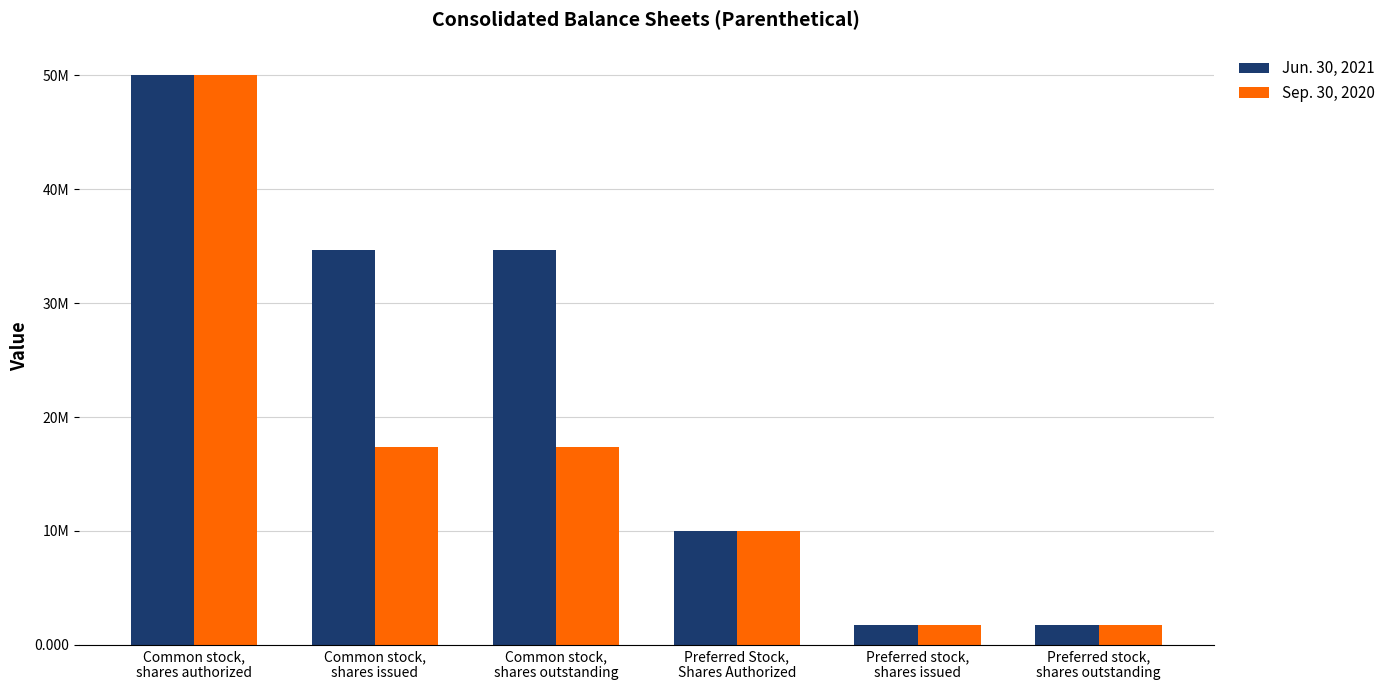

How many Jun. 30, 2021 values are between 1750000 and 34697943?

5